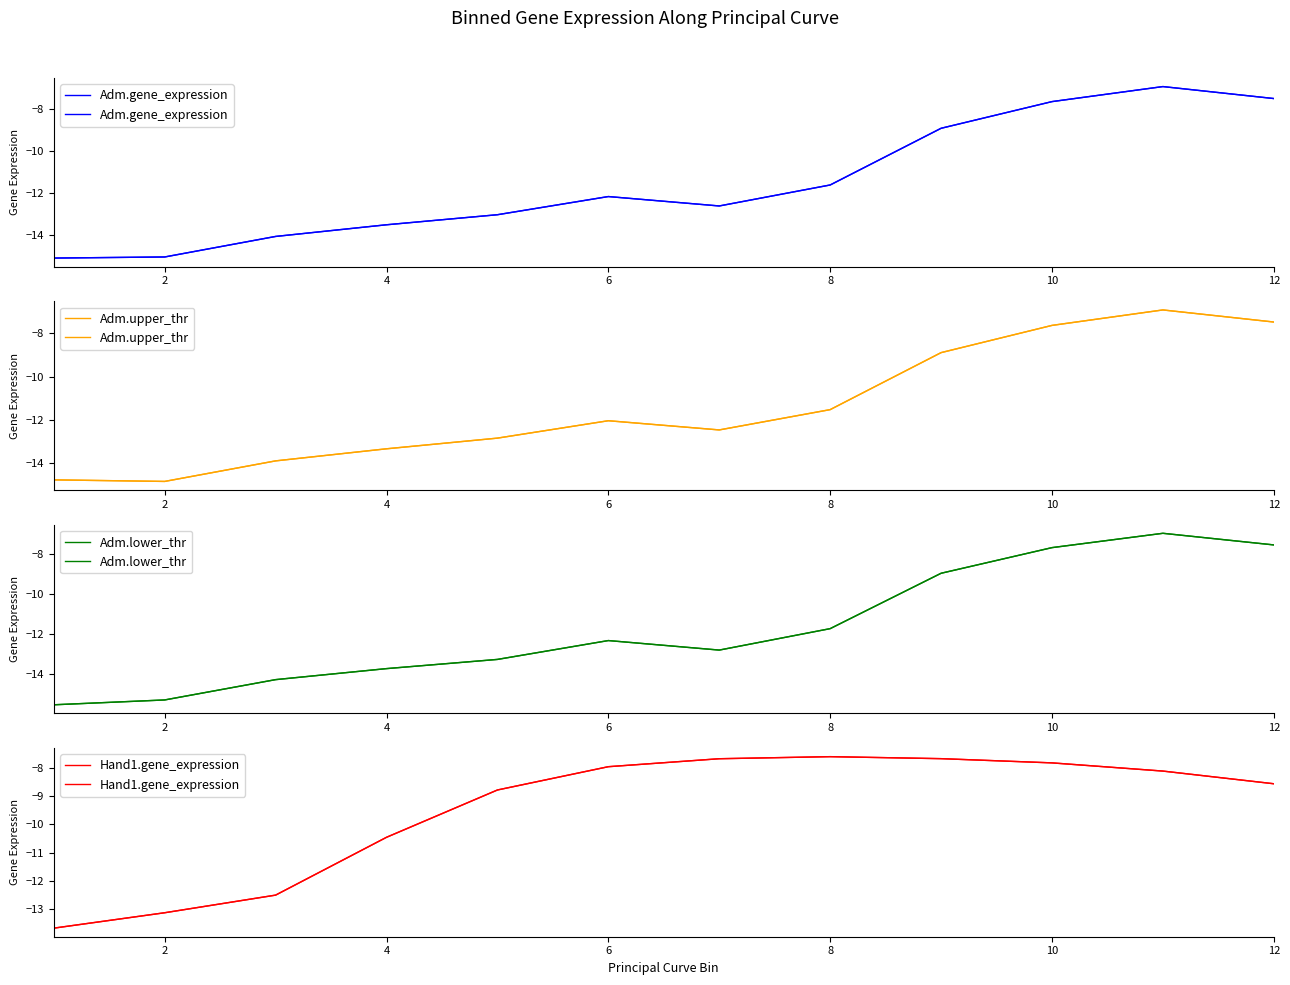

How many categories are shown in the chart?

12